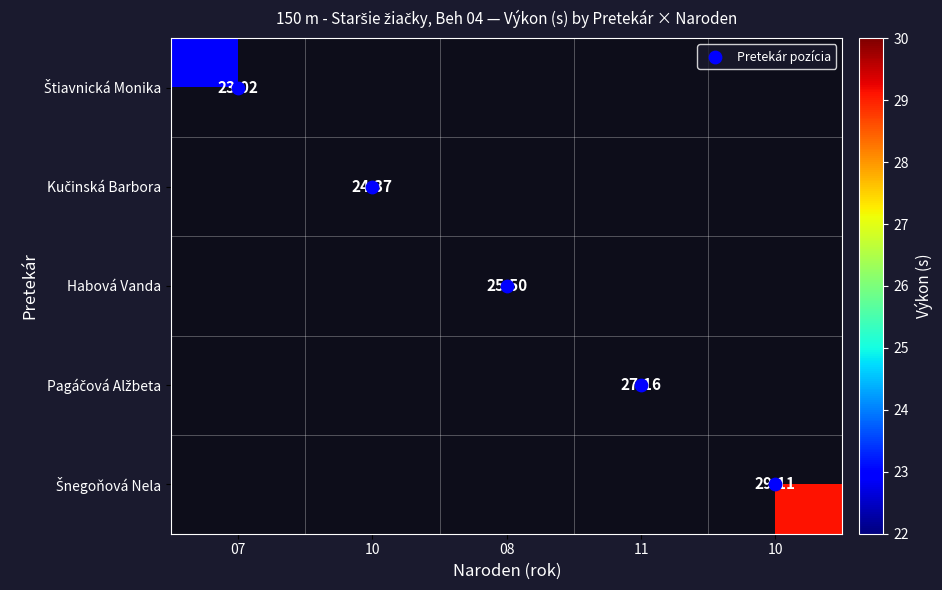

How many series are shown in this chart?

6